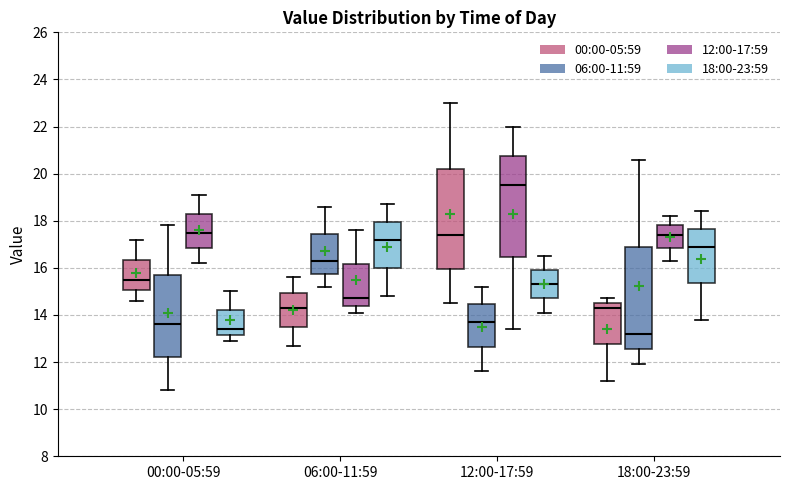

Where is the upper edge of the box for 00:00-05:59 (18:00-23:59) on the y-axis? The values are not printed on the chart, so give them approximately, as read against the axis.

14.2